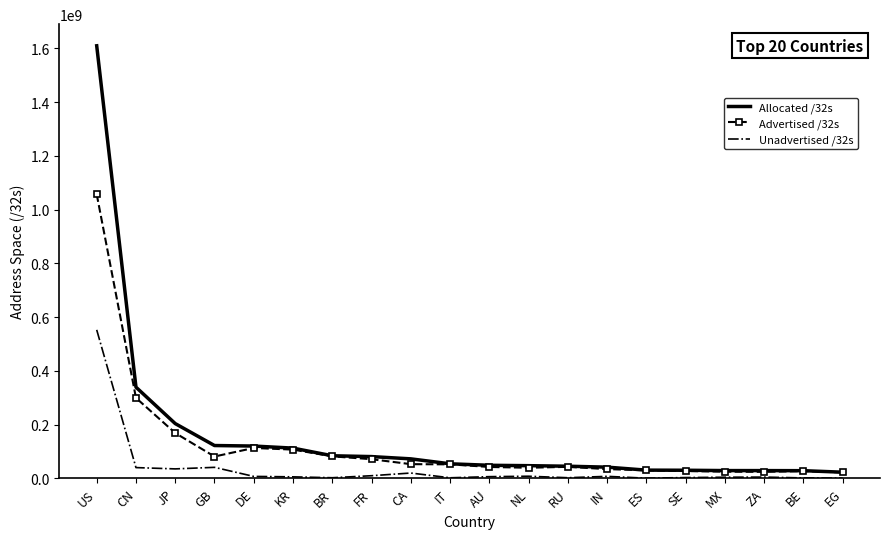

Which series has the widest spread of values?

Allocated /32s